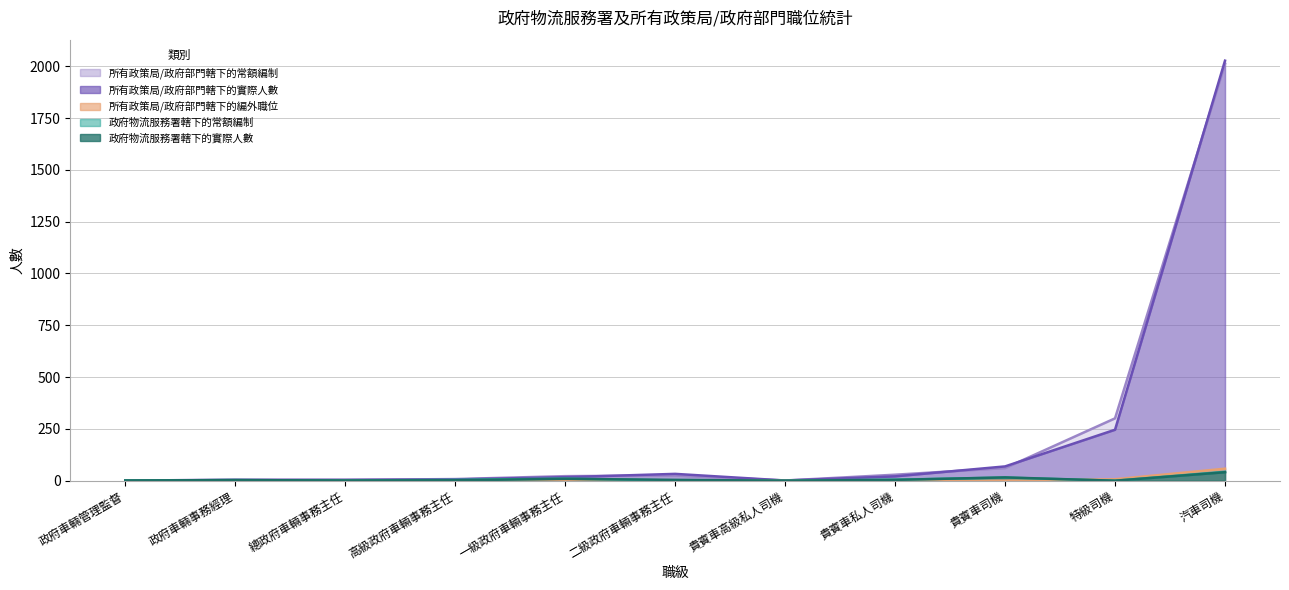

What is the average value of the 政府物流服務署轄下的實際人數 series?

7